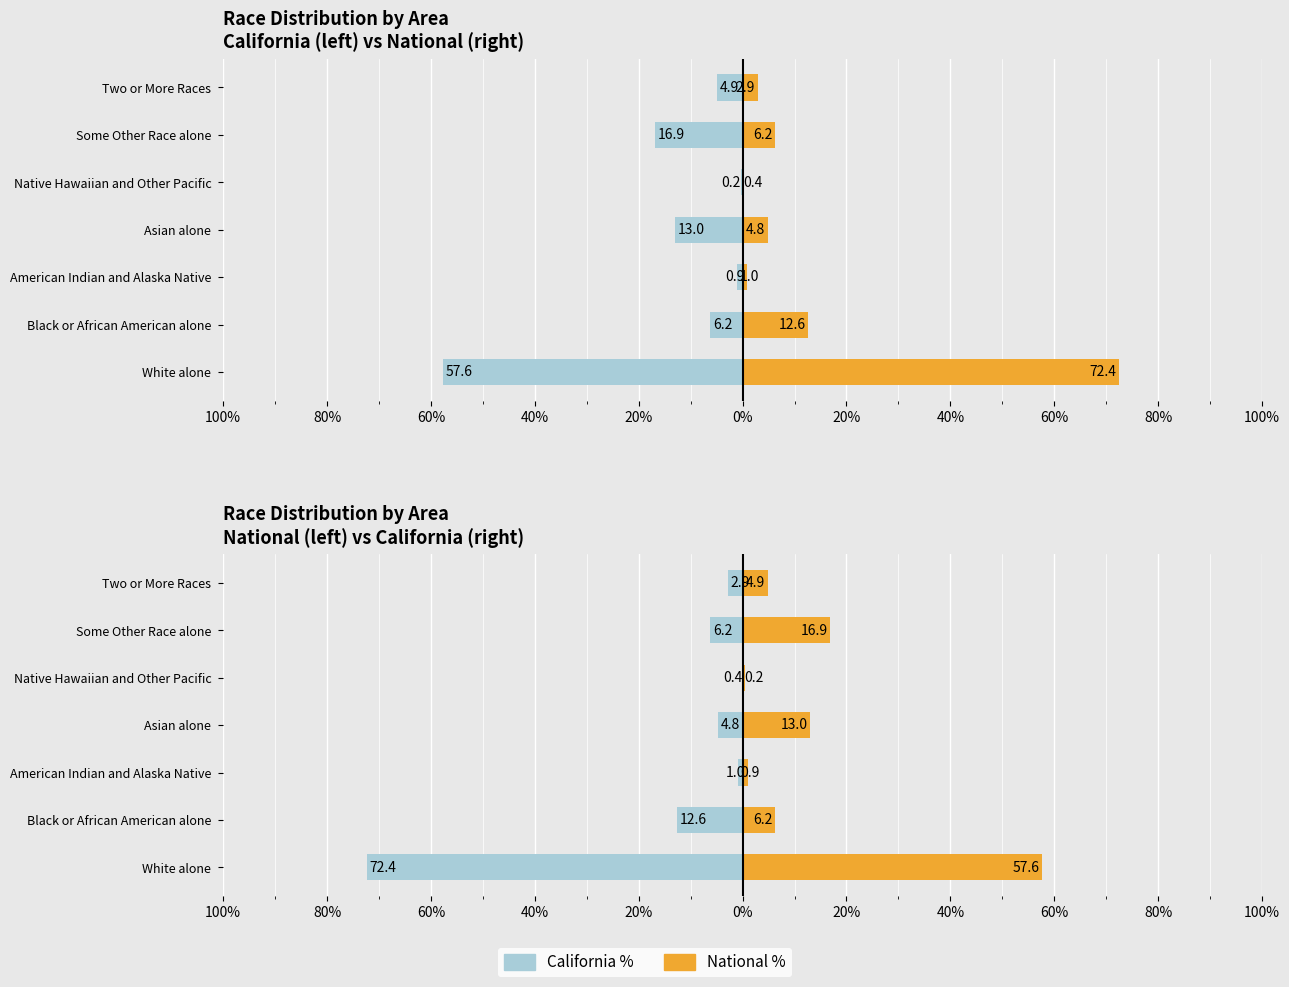

The National % series shows -3.1 at Asian alone. True or false?

False